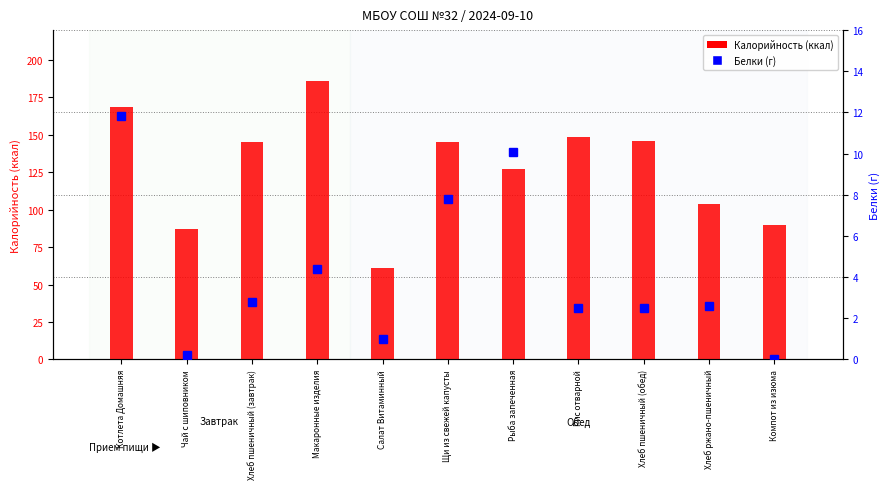

Which category has the lowest value in the Калорийность series?

Салат Витаминный